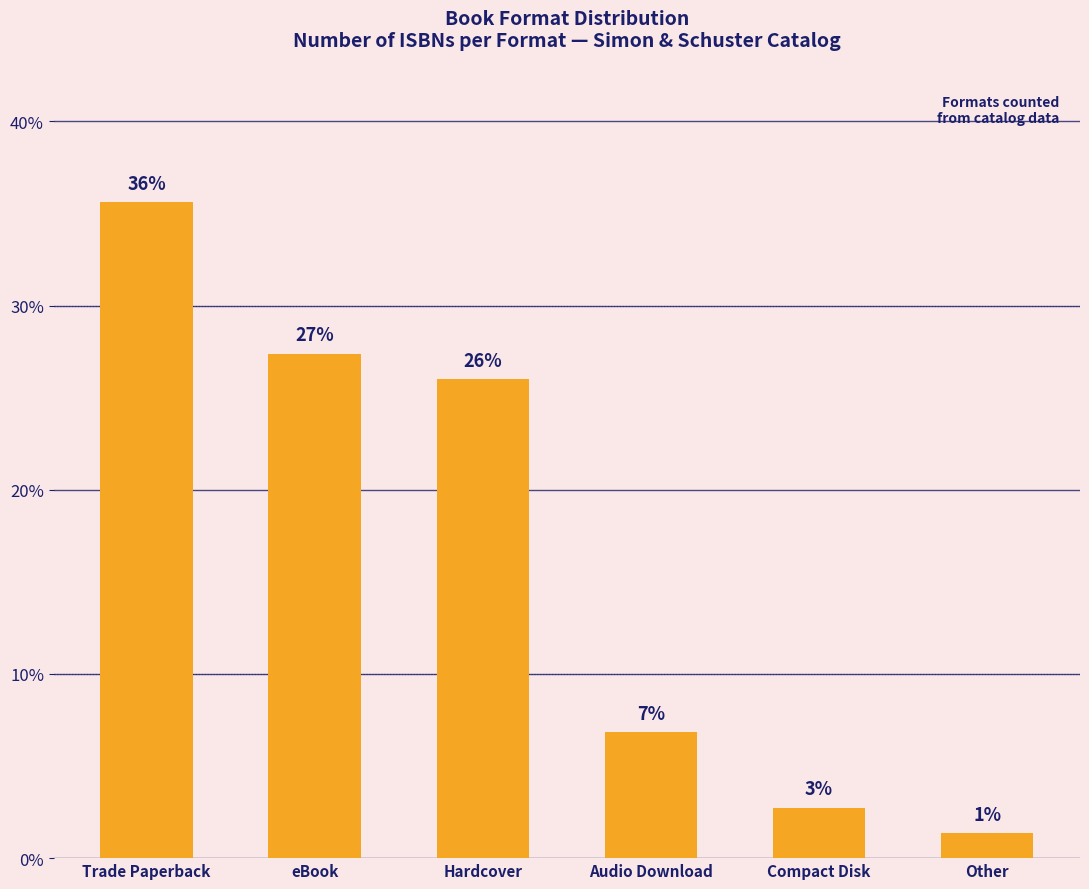

What is the sum of the values at eBook and Audio Download?

34.2